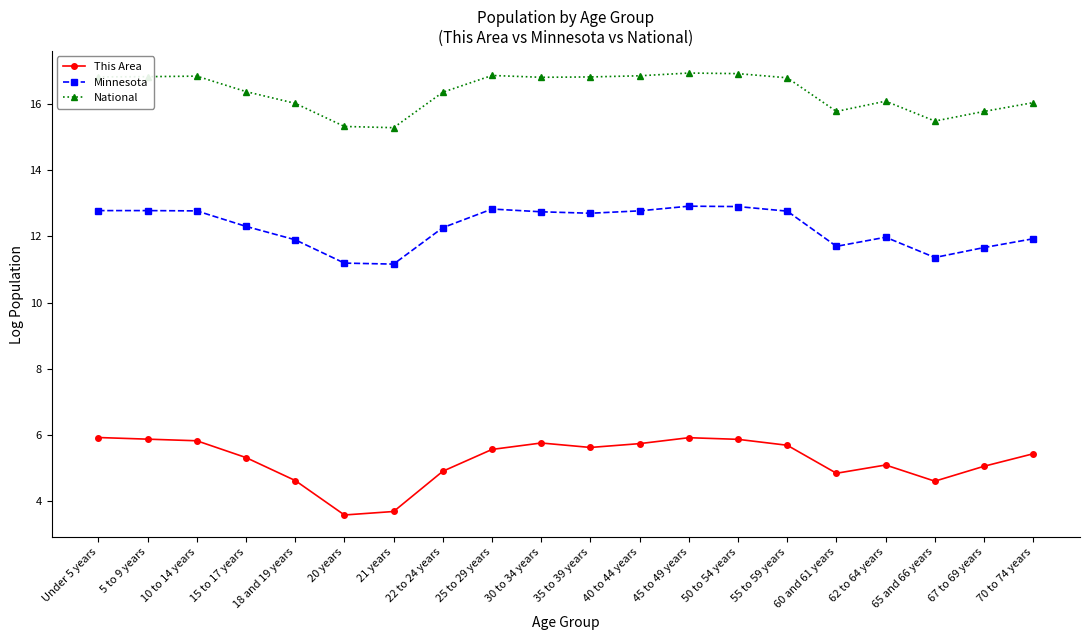

What is the difference between the National values at 5 to 9 years and 18 and 19 years?

0.8